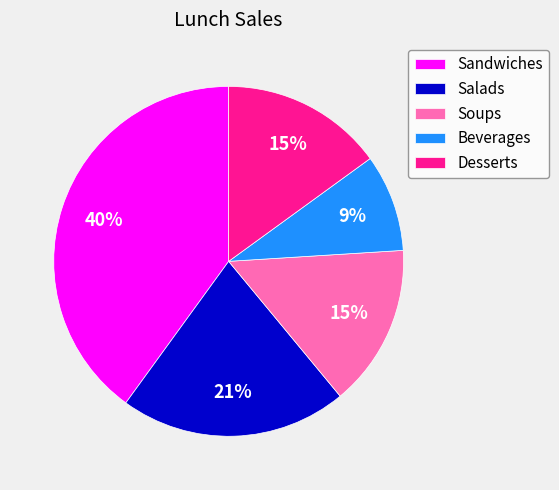

To the nearest percent, what is the difference between the largest and smallest slice percentages?

31%